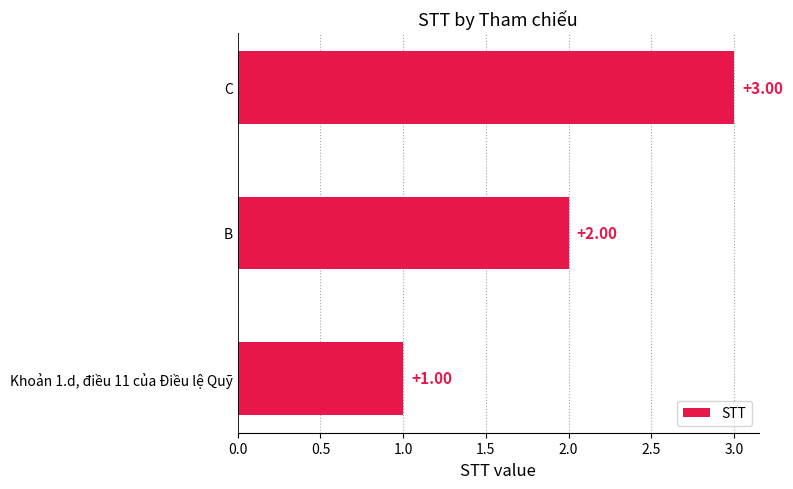

What is the ratio of the value at C to the value at B?

1.5